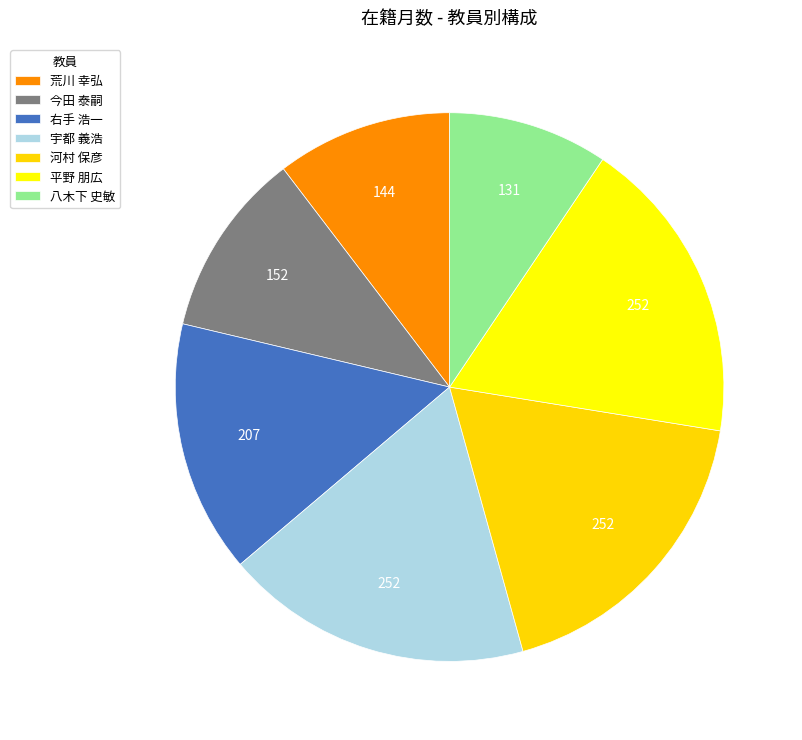

Which slice is the largest?

宇都 義浩